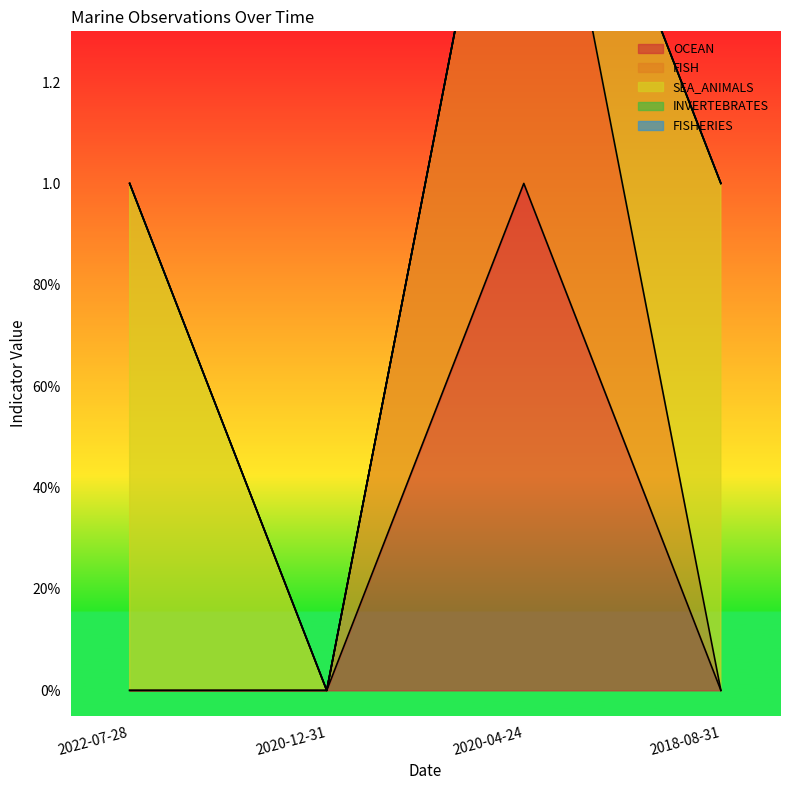

Reading right to left, what are all the values shown in this chart?

OCEAN: 0	1	0	0
FISH: 0	1	0	0
SEA_ANIMALS: 1	0	0	1
INVERTEBRATES: 0	0	0	0
FISHERIES: 0	0	0	0